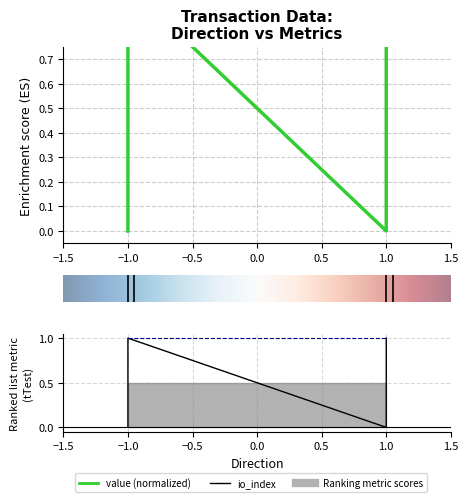

The value series shows 0.2 at 1. True or false?

False